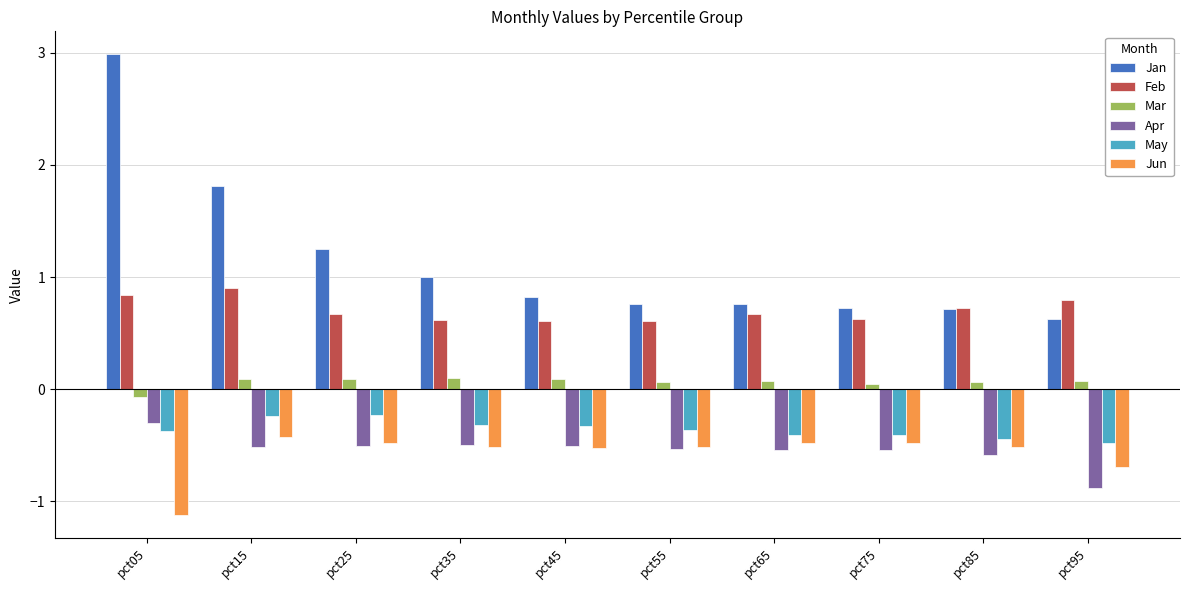

At which category does the chart reach its minimum across all series?

pct05